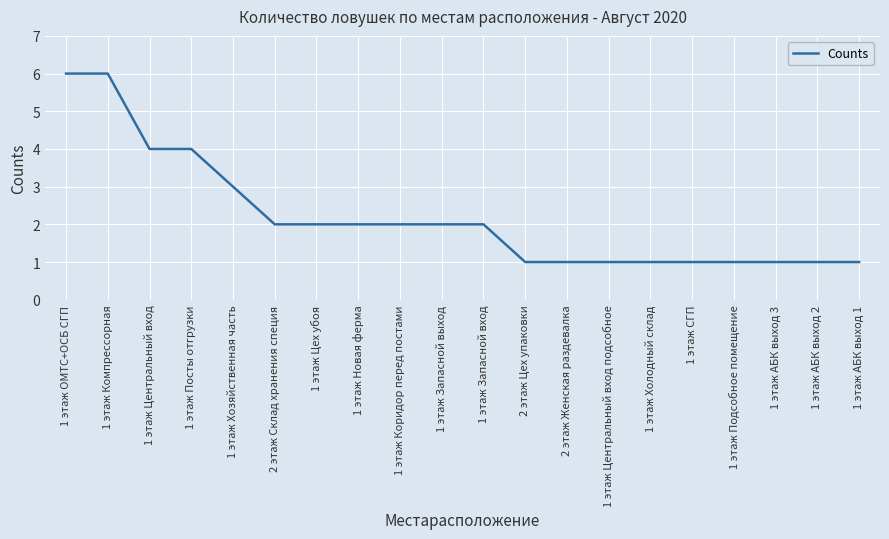

Reading left to right, list all the values displayed in this chart.

1 этаж ОМТС+ОСБ СГП=6	1 этаж Компрессорная=6	1 этаж Центральный вход=4	1 этаж Посты отгрузки=4	1 этаж Хозяйственная часть=3	2 этаж Склад хранения специя=2	1 этаж Цех убоя=2	1 этаж Новая ферма=2	1 этаж Коридор перед постами=2	1 этаж Запасной выход=2	1 этаж Запасной вход=2	2 этаж Цех упаковки=1	2 этаж Женская раздевалка=1	1 этаж Центральный вход подсобное=1	1 этаж Холодный склад=1	1 этаж СГП=1	1 этаж Подсобное помещение=1	1 этаж АБК выход 3=1	1 этаж АБК выход 2=1	1 этаж АБК выход 1=1